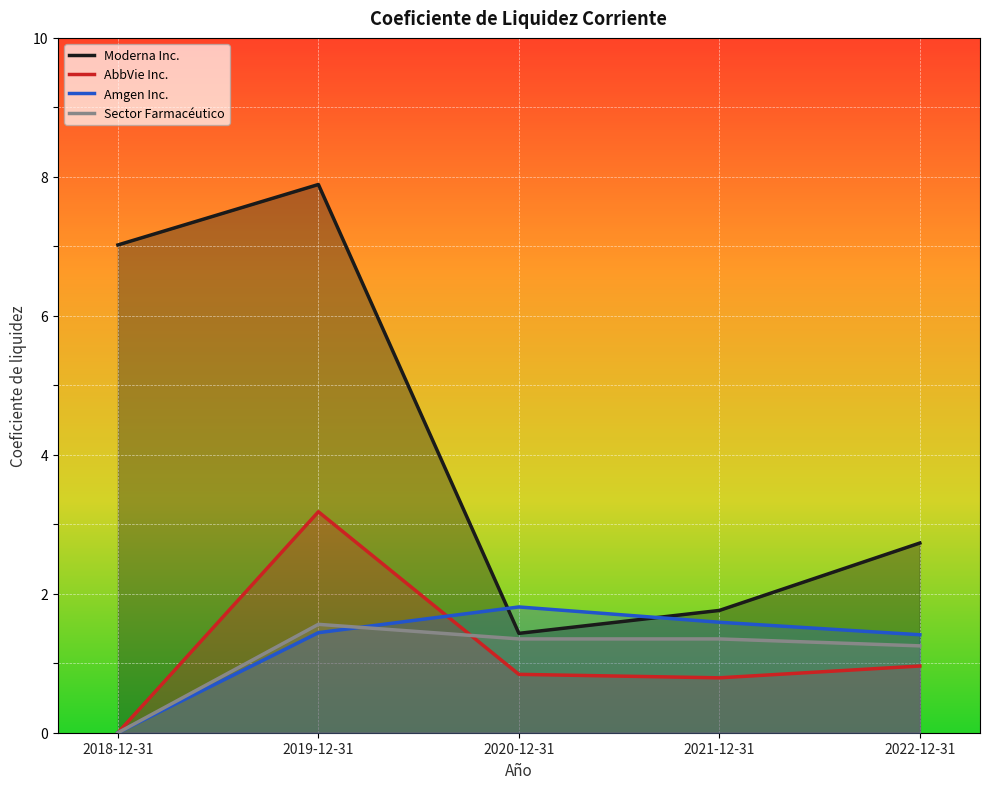

True or false: AbbVie Inc. has more than 0 points higher than both neighbors.

True